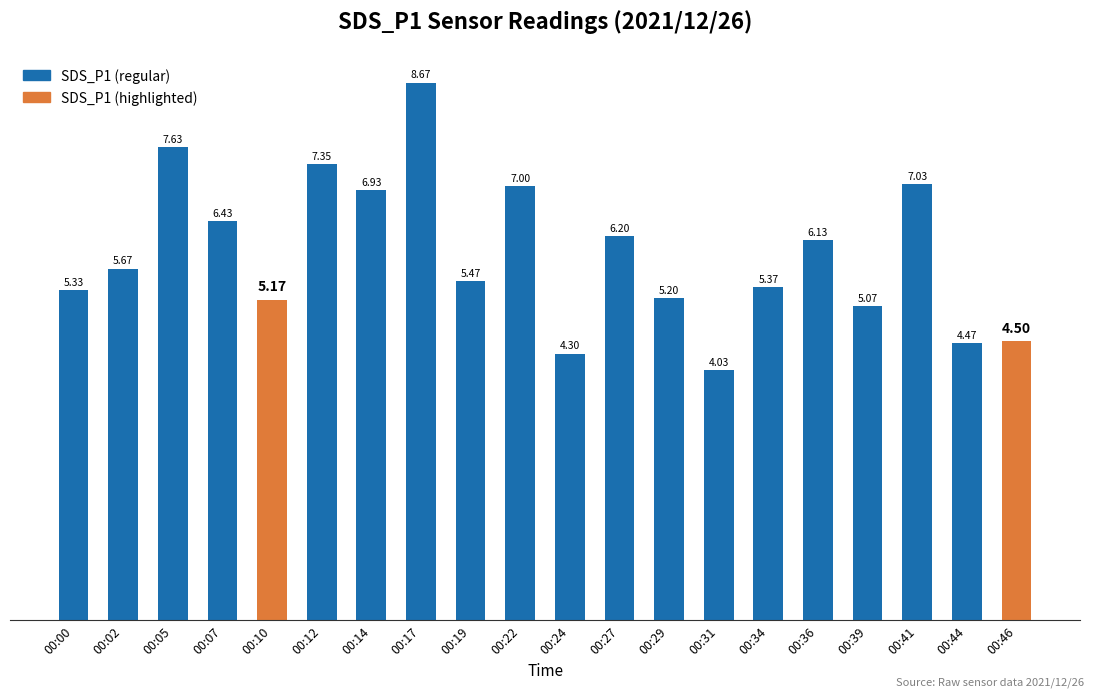

True or false: the data shows 3.1 at 00:17.

False